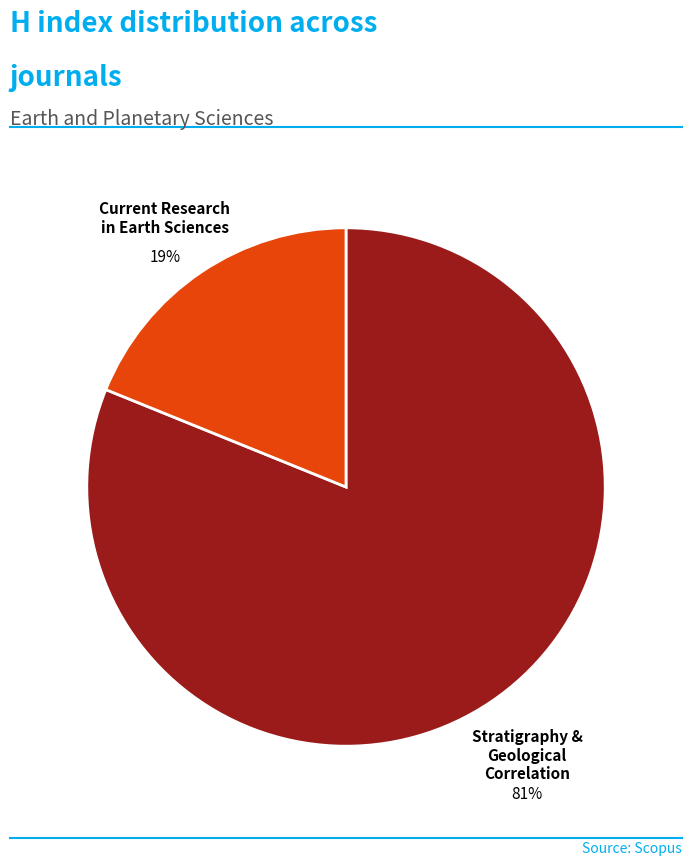

Count the number of slices in the pie.

2